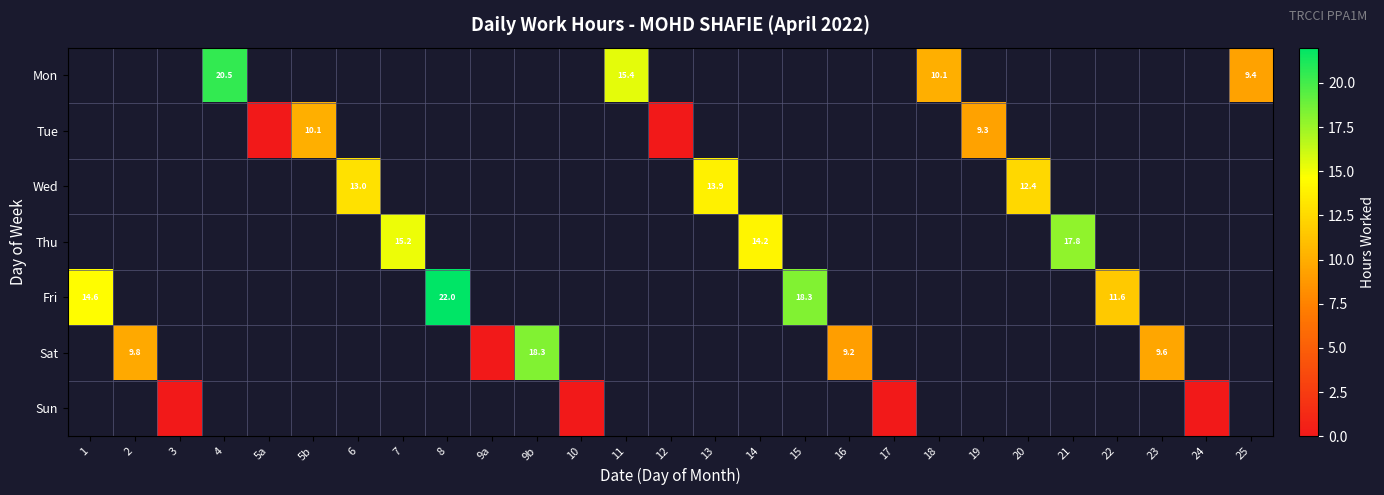

Which label corresponds to the largest value in the chart?

8